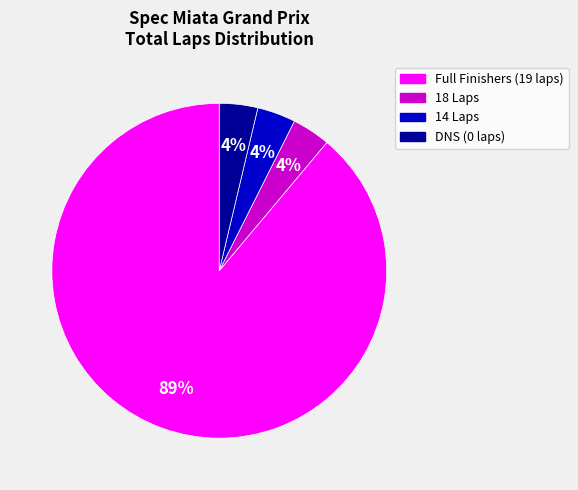

To the nearest percent, what is the average slice percentage?

25%